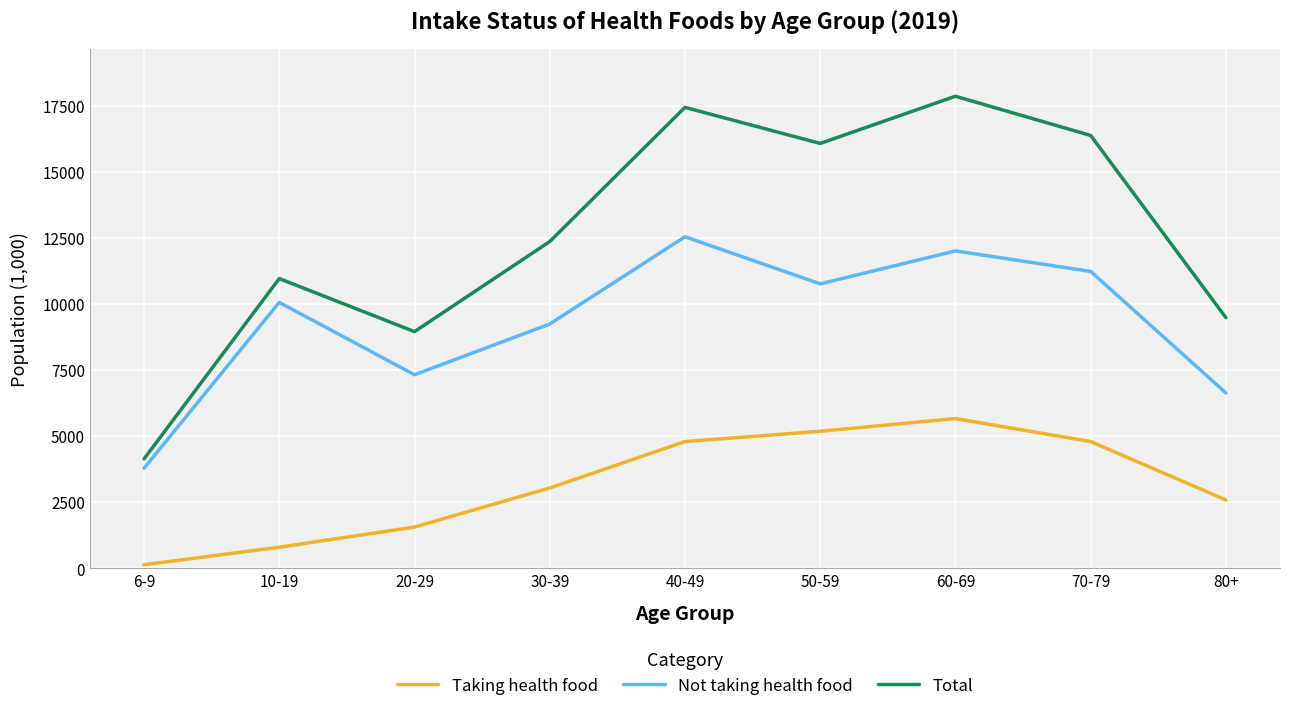

The value of Not taking health food at 50-59 is 14899. True or false?

False